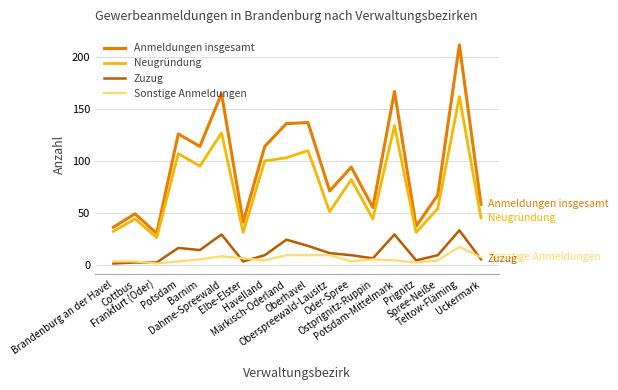

What is the greatest value displayed?

212